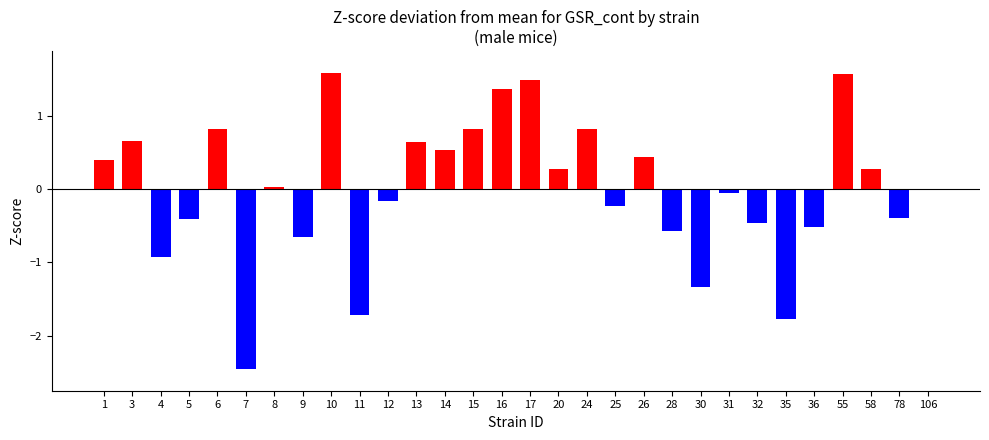

List the series in order of their overall mean, lowest first.

negative, positive